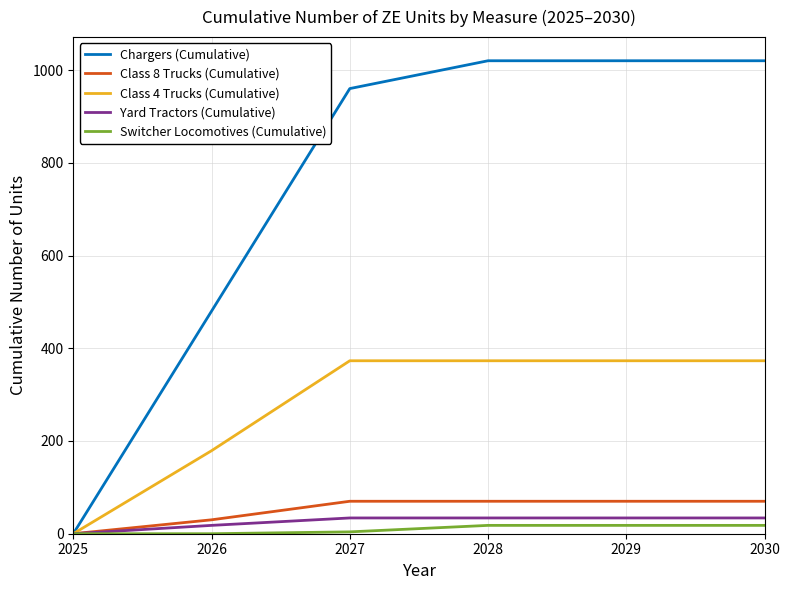

The Class 4 Trucks (Cumulative) series shows 148 at 2027. True or false?

False